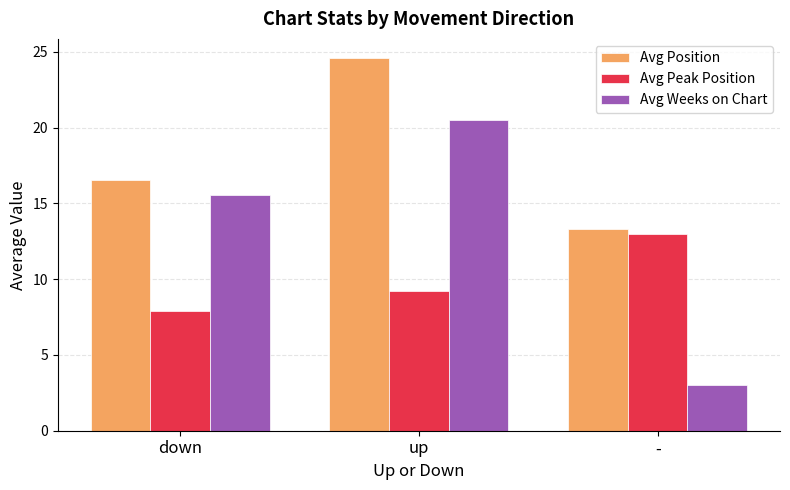

What is the value of the Avg Position bar at the 2nd from the left?

24.6